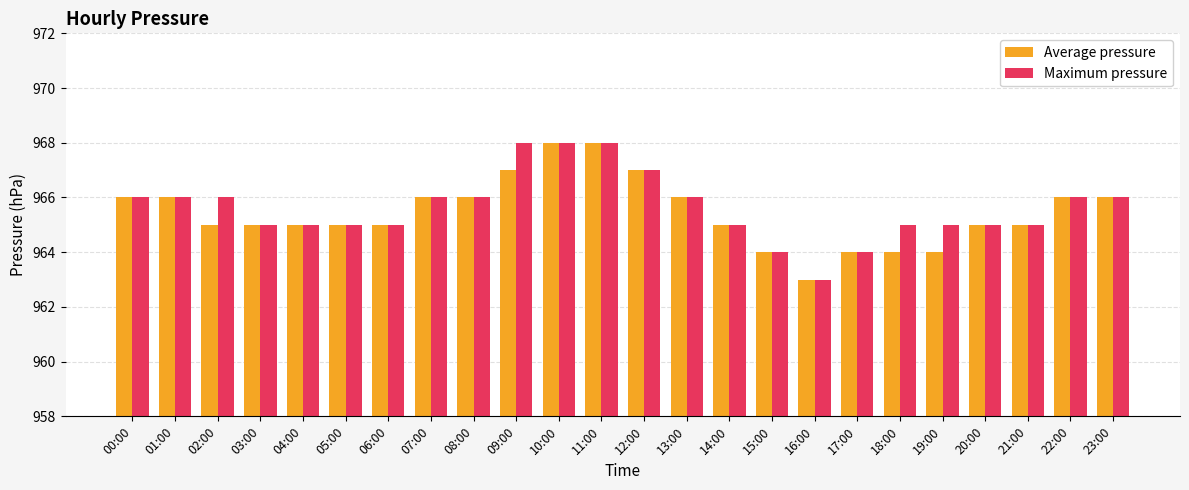

What is the difference between the second highest and second lowest values in the Average pressure series?

4